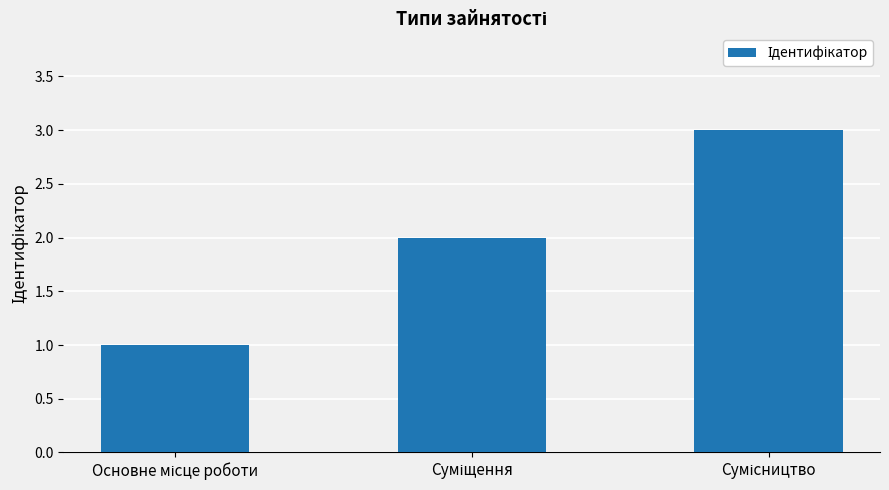

How many bars are there in total?

3